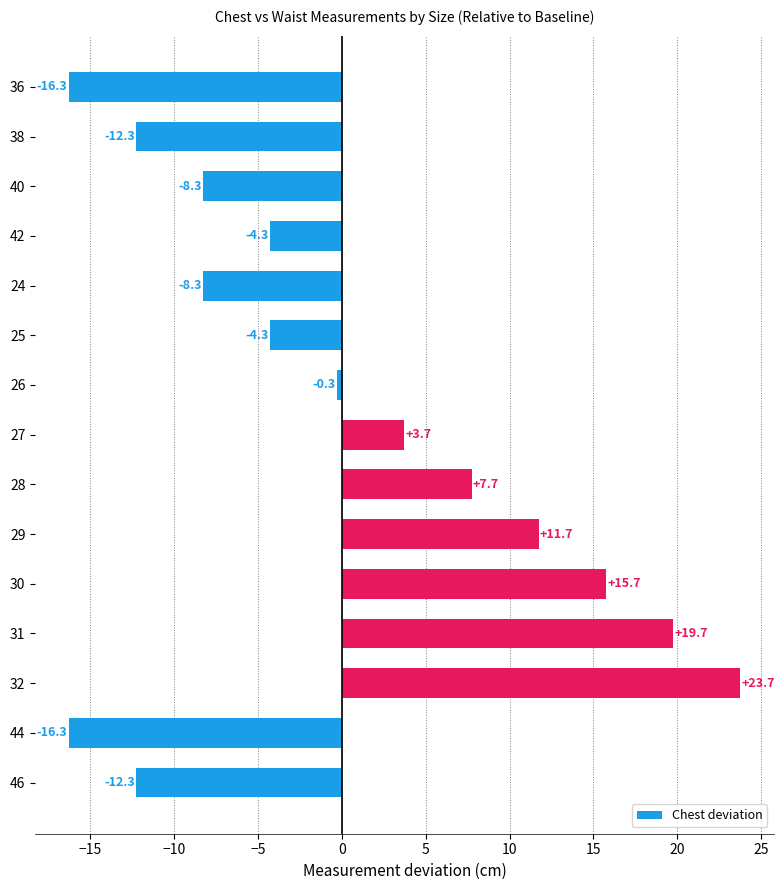

Reading top to bottom, what are all the values shown in this chart?

-16.3	-12.3	-8.3	-4.3	-8.3	-4.3	-0.3	3.7	7.7	11.7	15.7	19.7	23.7	-16.3	-12.3